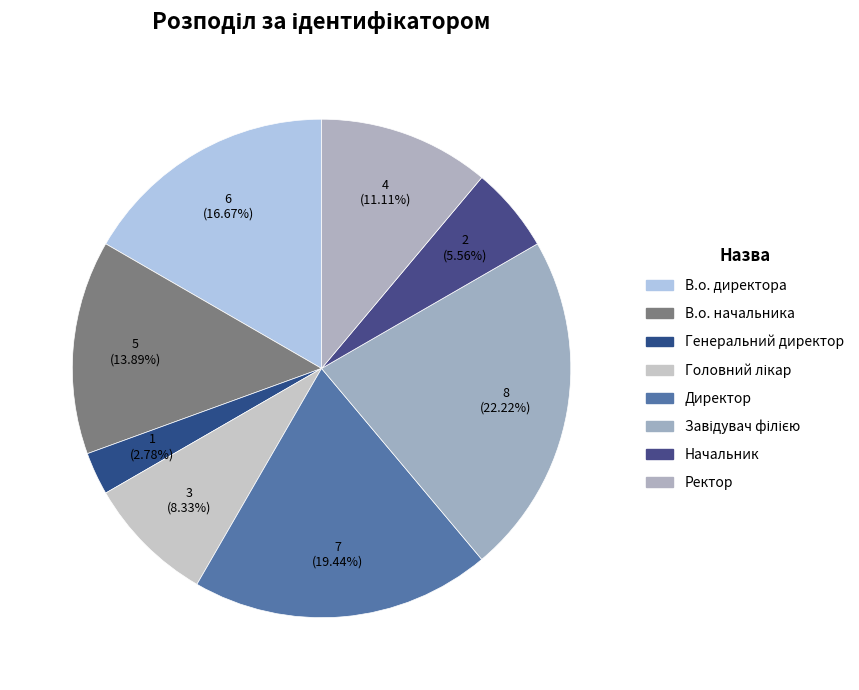

How many slices are in this pie chart?

8